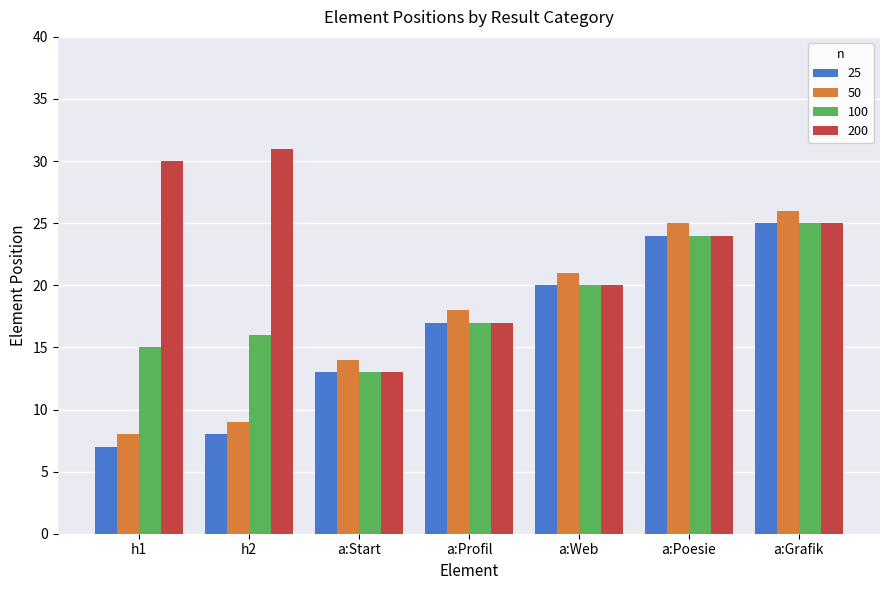

Reading right to left, transcribe all the data shown in this chart.

25: a:Grafik=25	a:Poesie=24	a:Web=20	a:Profil=17	a:Start=13	h2=8	h1=7
50: a:Grafik=26	a:Poesie=25	a:Web=21	a:Profil=18	a:Start=14	h2=9	h1=8
100: a:Grafik=25	a:Poesie=24	a:Web=20	a:Profil=17	a:Start=13	h2=16	h1=15
200: a:Grafik=25	a:Poesie=24	a:Web=20	a:Profil=17	a:Start=13	h2=31	h1=30